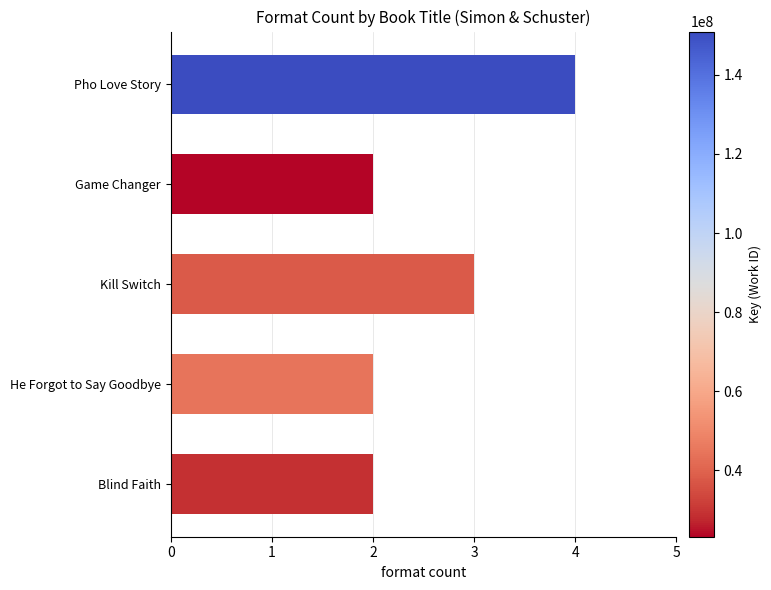

Reading top to bottom, transcribe all the data shown in this chart.

4	2	3	2	2